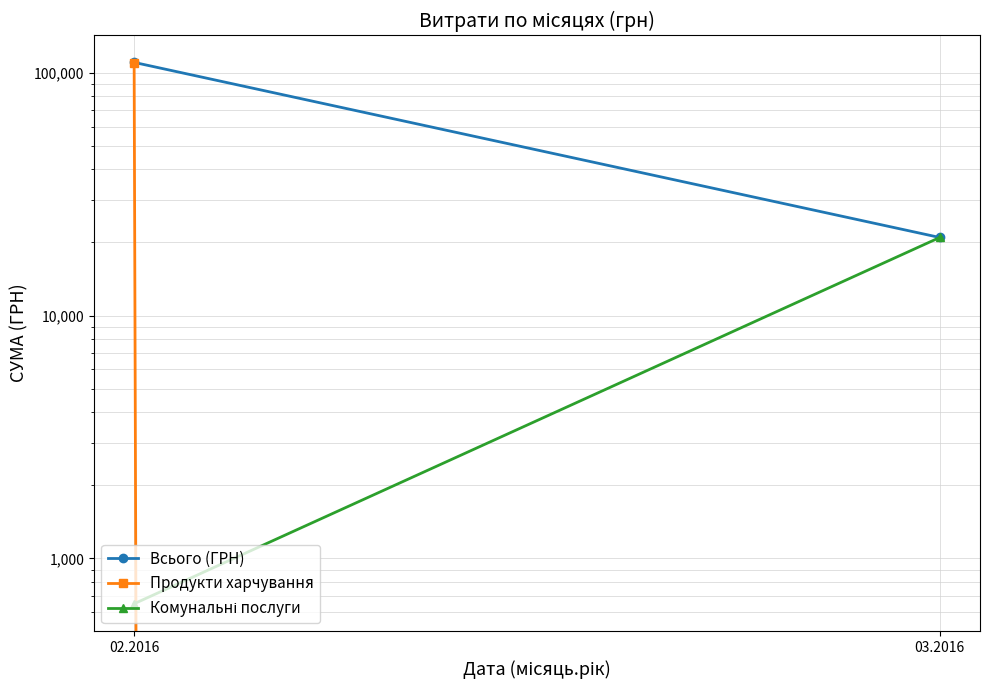

Reading right to left, extract all data points from this chart.

Всього (ГРН): 03.2016=20960.1	02.2016=110194.0
Продукти харчування: 03.2016=0.0	02.2016=109543.1
Комунальні послуги: 03.2016=20960.1	02.2016=651.0